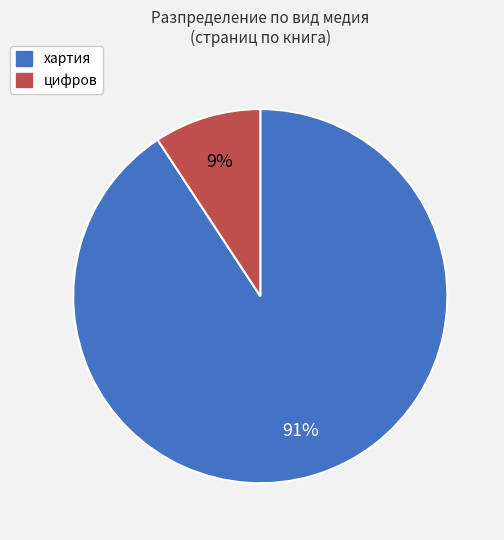

Combined, do хартия and цифров account for over 50%?

Yes